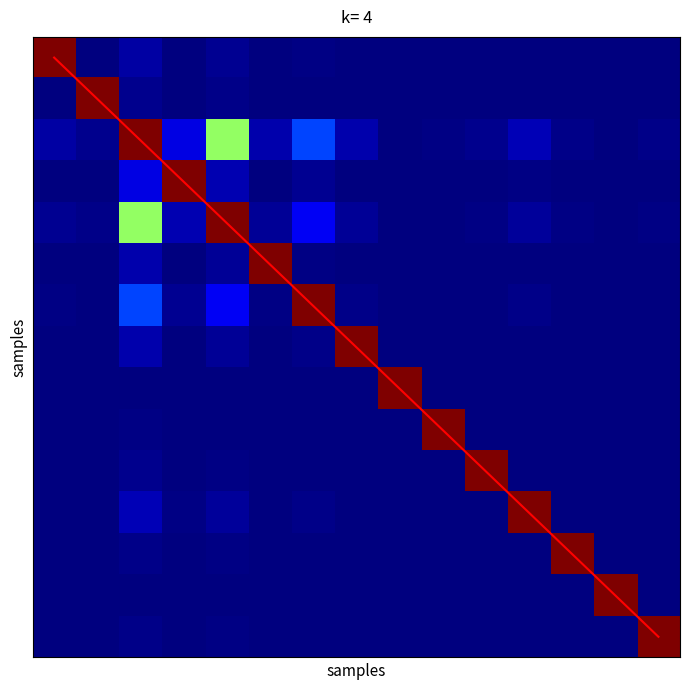

Count the number of categories in the chart.

15